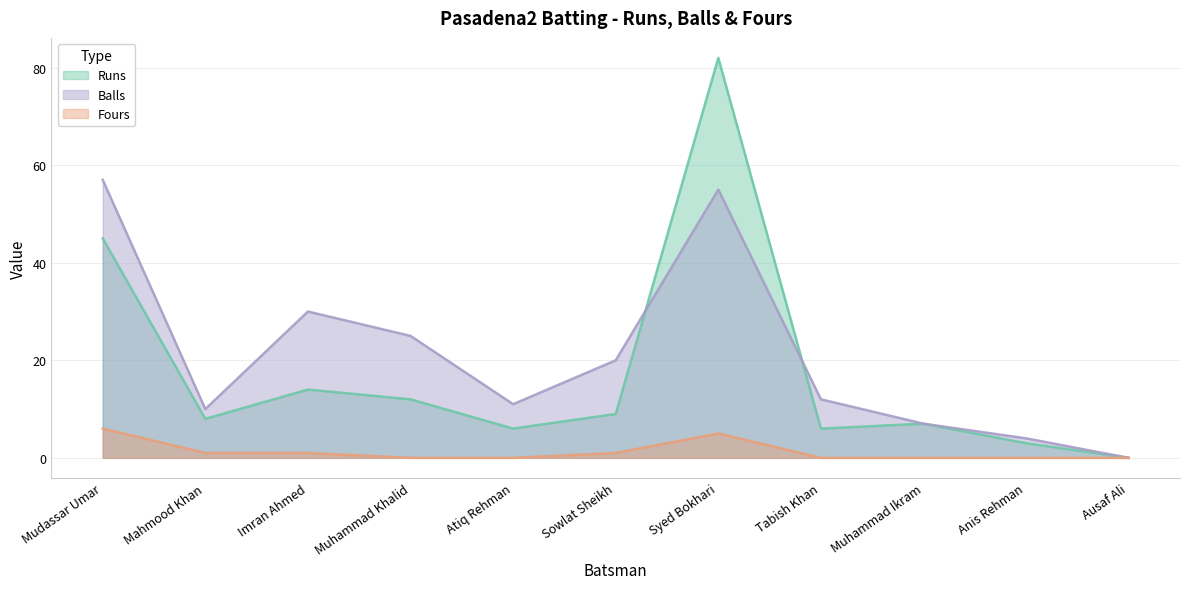

List the labels in order of Fours value, largest first.

Mudassar Umar, Syed Bokhari, Mahmood Khan, Imran Ahmed, Sowlat Sheikh, Muhammad Khalid, Atiq Rehman, Tabish Khan, Muhammad Ikram, Anis Rehman, Ausaf Ali